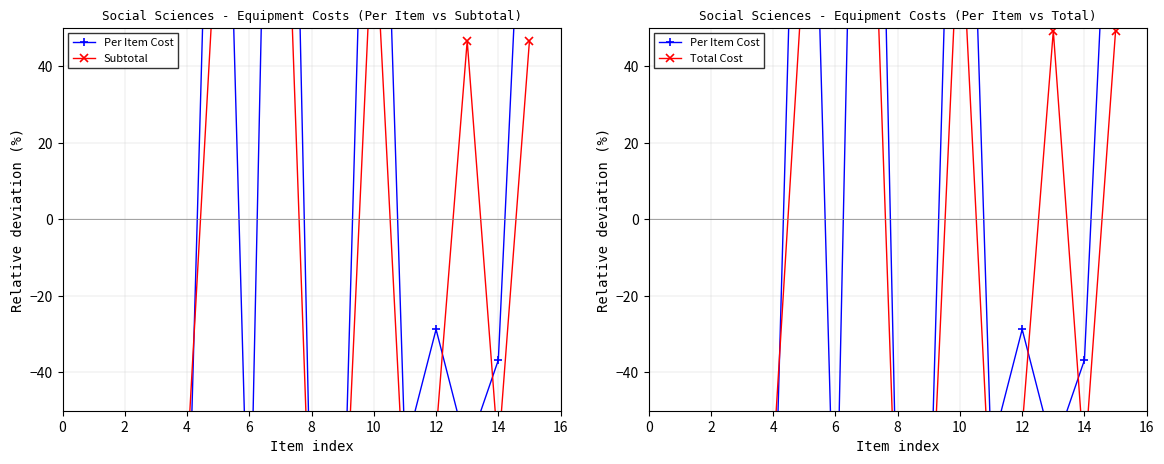

How many interior local valleys does the Total Cost series have?

4